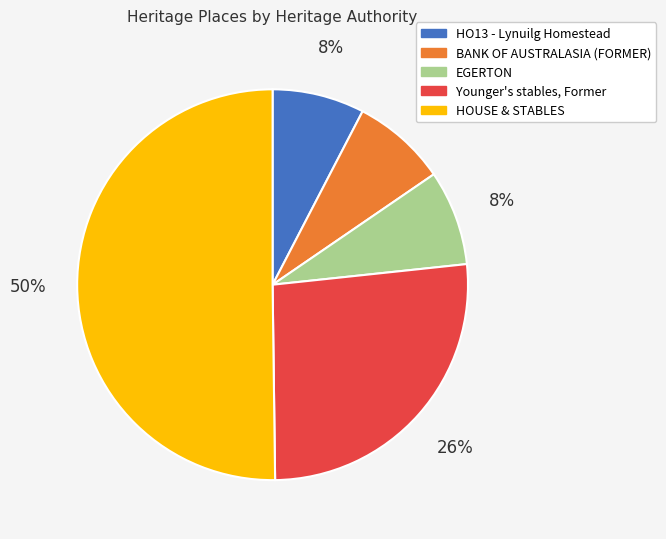

Combined, do HOUSE & STABLES and Younger's stables, Former account for over 50%?

Yes